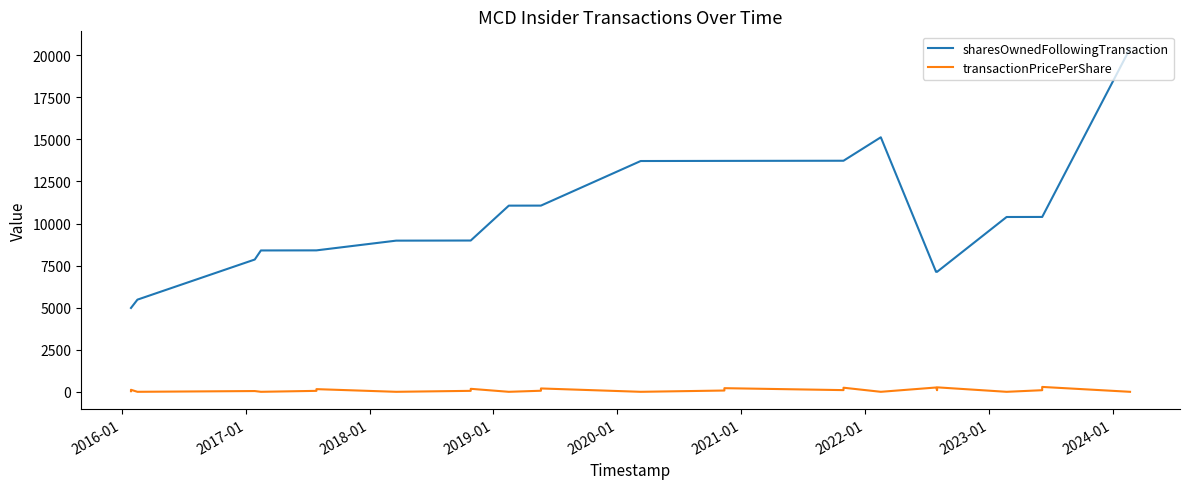

Which series has the largest range (max minus min)?

sharesOwnedFollowingTransaction